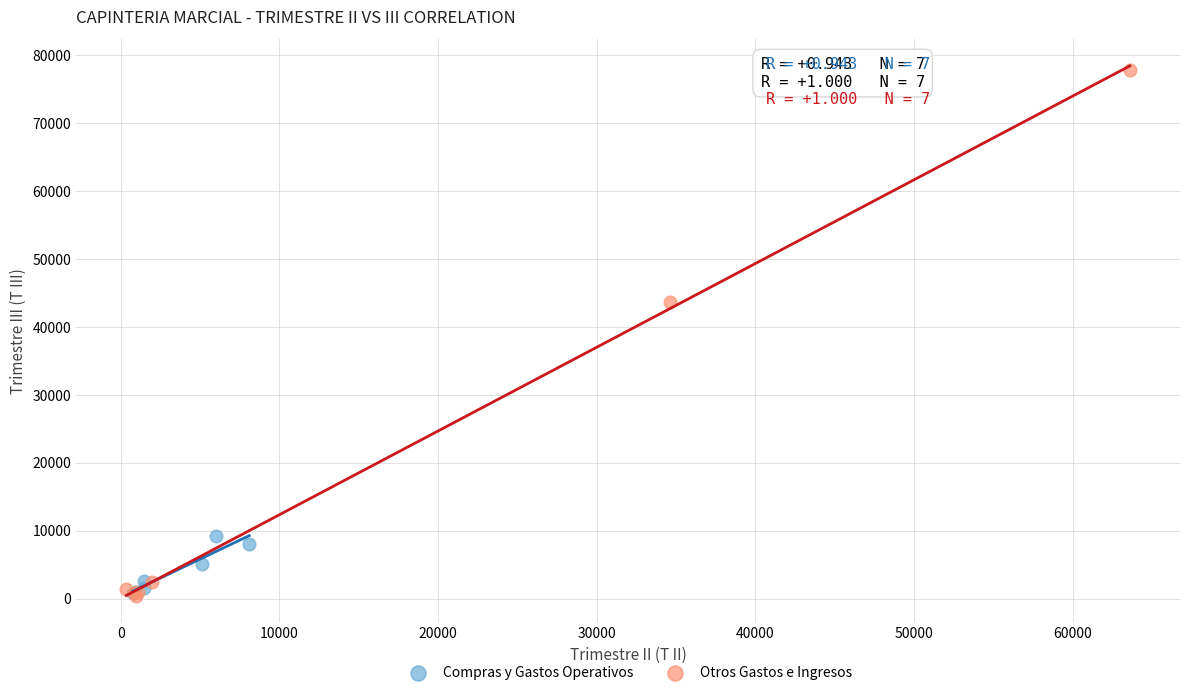

Which series has the largest Y range (max minus min)?

Otros Gastos e Ingresos